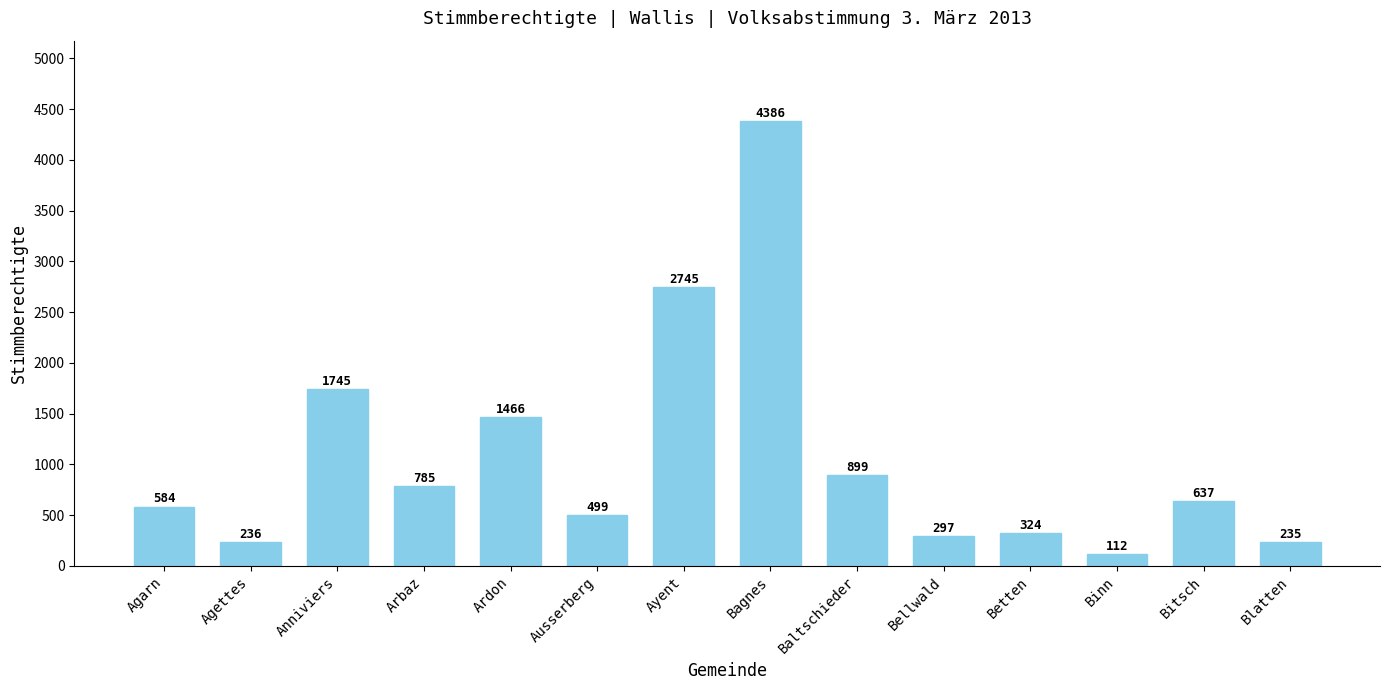

Which label corresponds to the largest value in the chart?

Bagnes